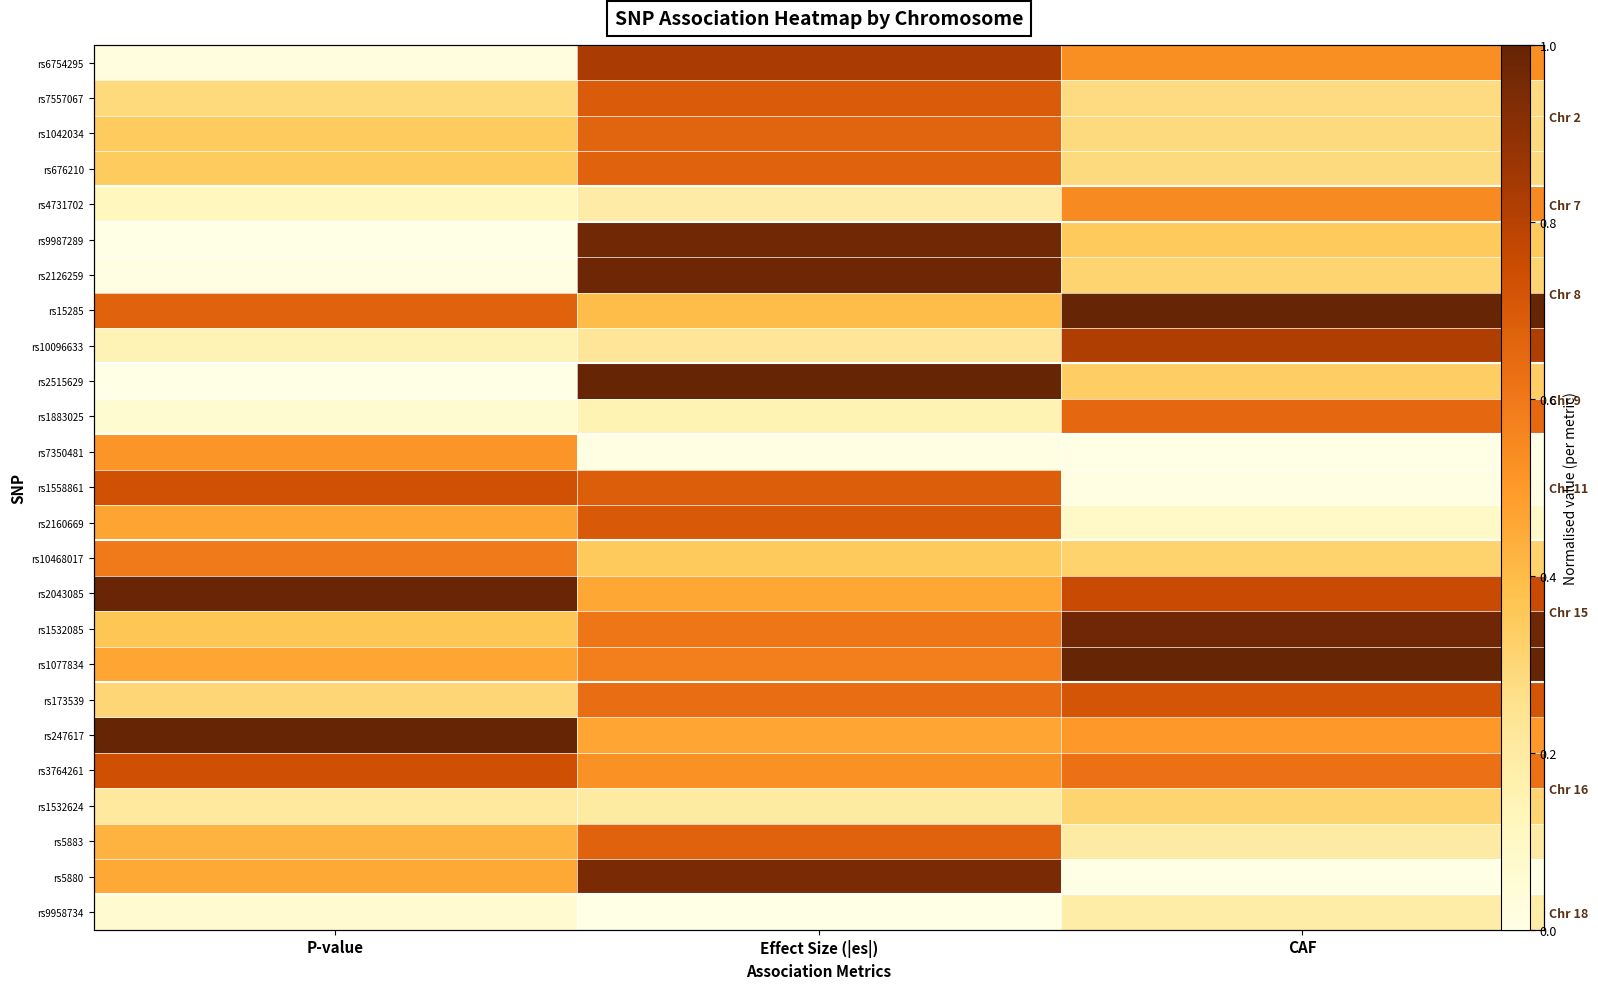

What is the total value across all series at P-value?

9.3